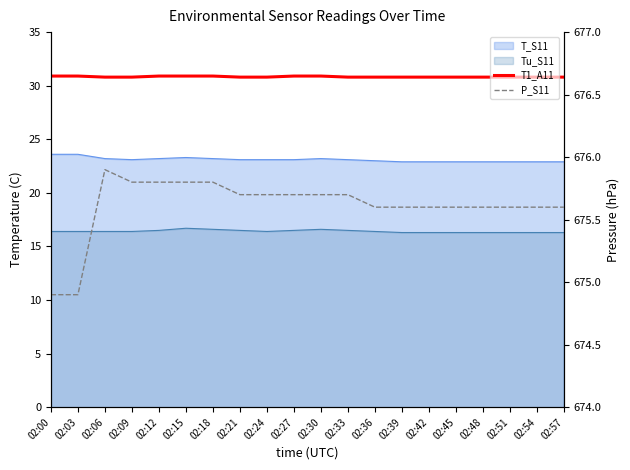

What is the sum of all T1_A11 values?

616.7